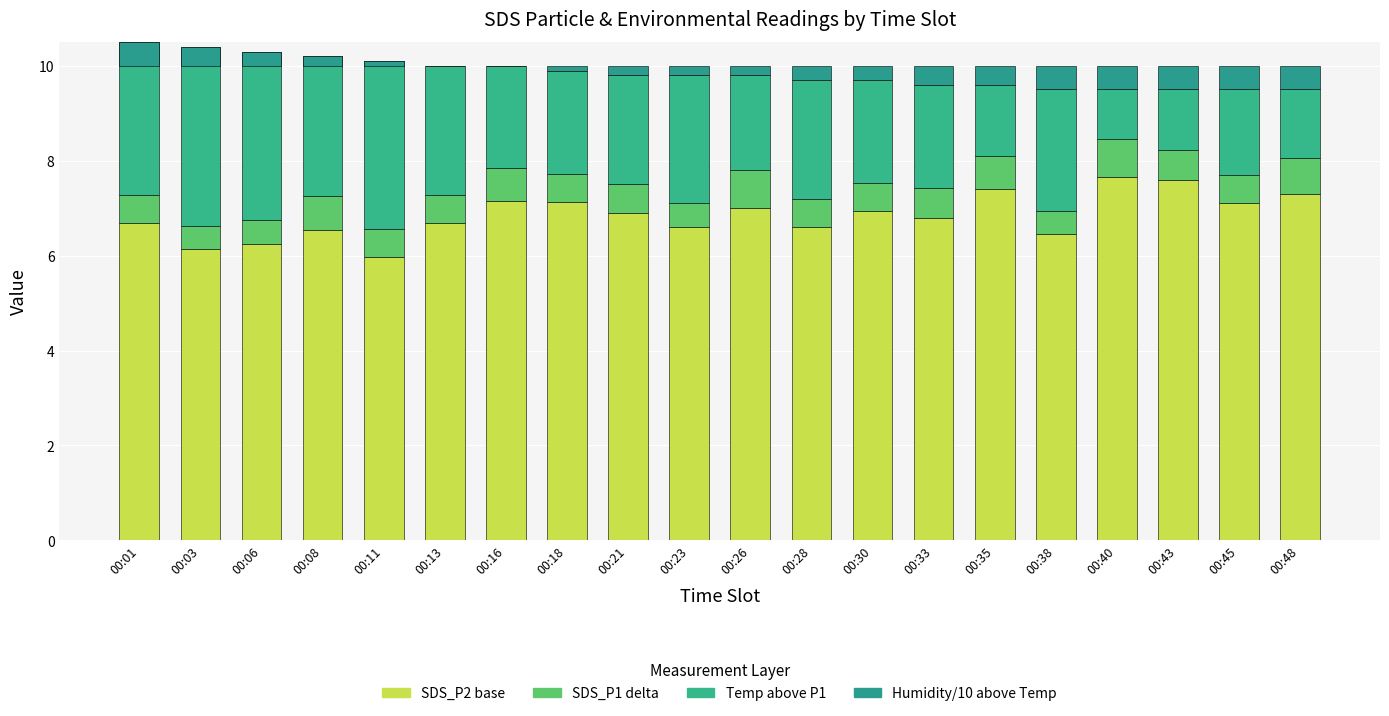

Which series has the largest range (max minus min)?

Temp above P1